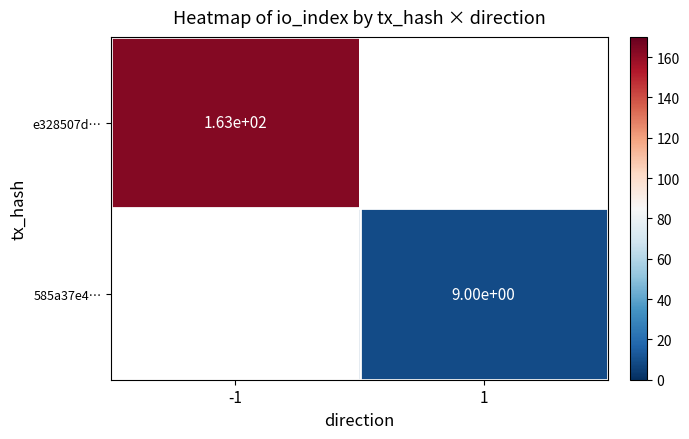

What is the minimum value shown in the chart?

9.0